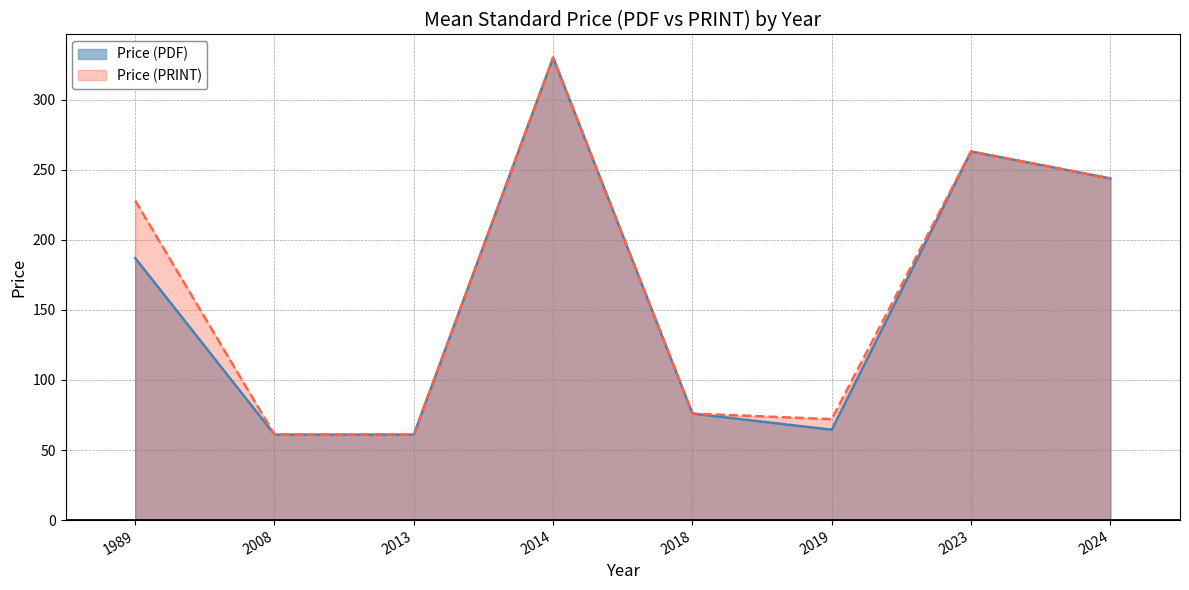

Reading left to right, extract all data points from this chart.

Price (PDF): 187.0	61.0	61.0	330.0	76.0	64.5	263.0	243.8
Price (PRINT): 228.0	61.0	61.0	330.0	76.0	72.0	263.0	243.8